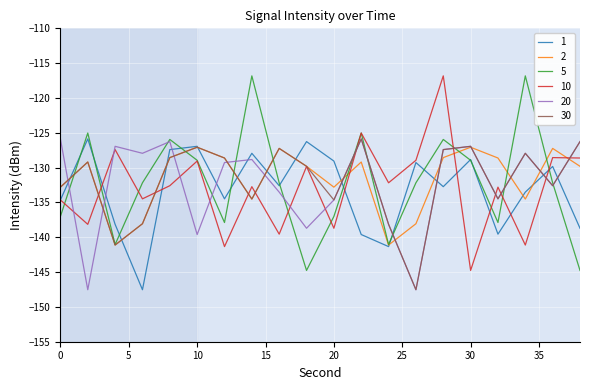

What is the lowest value of the 10 series?

-144.8